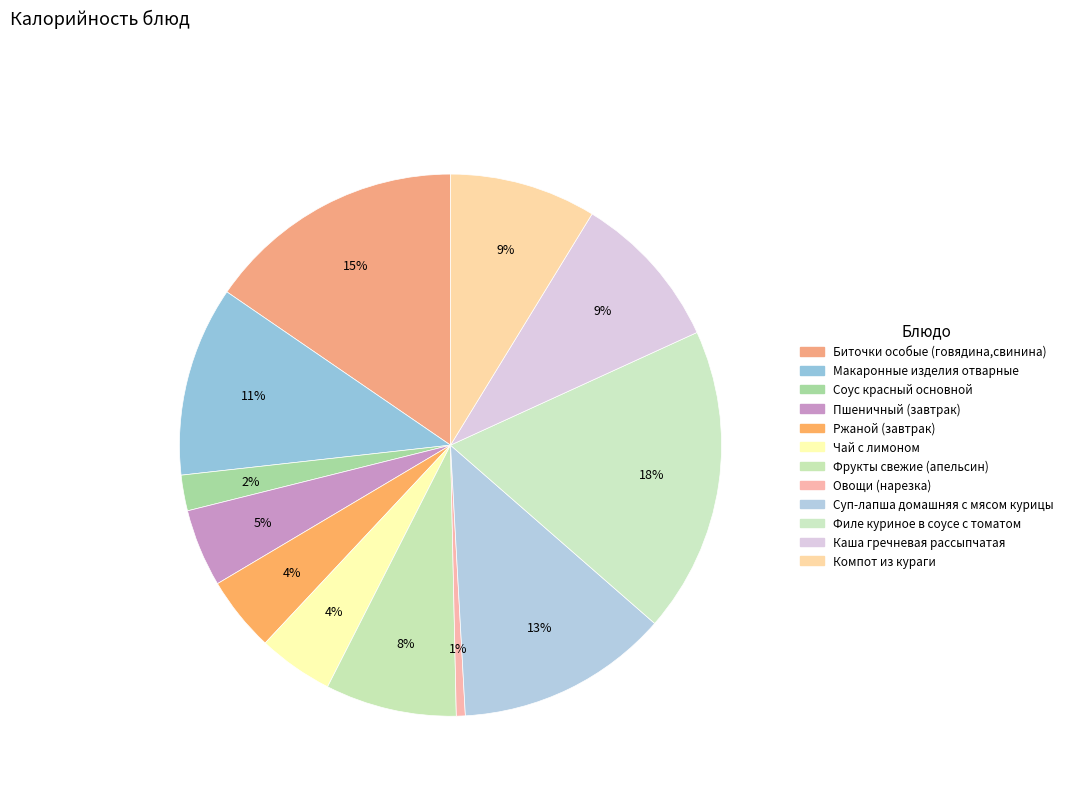

To the nearest percent, what portion does Пшеничный (завтрак) represent?

5%